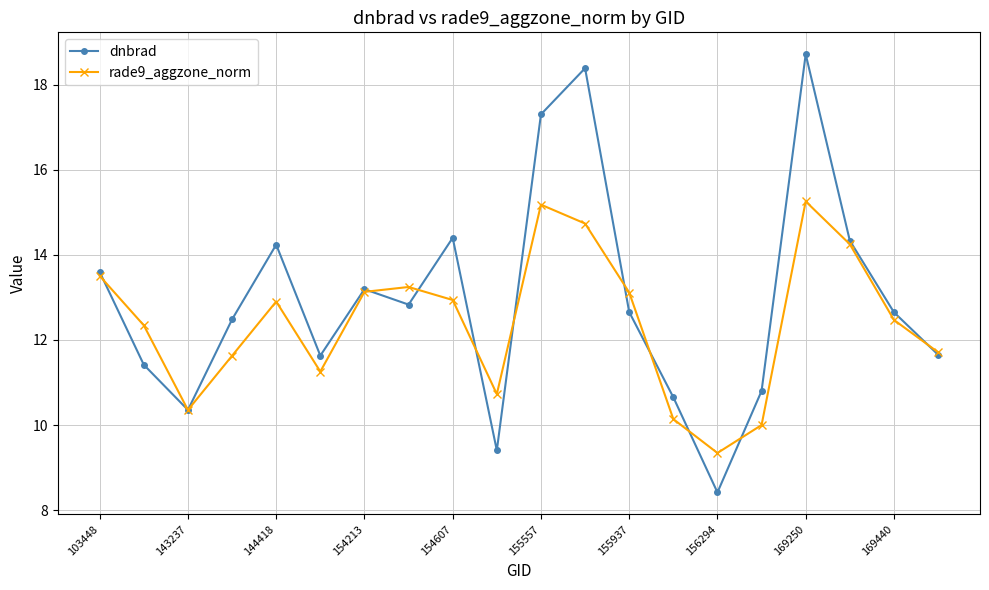

True or false: rade9_aggzone_norm has more than 1 points higher than both neighbors.

True